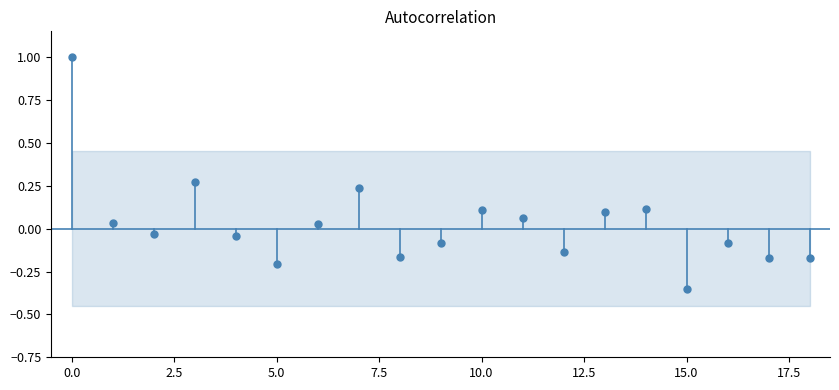

How many points are shown in the scatter plot?

19